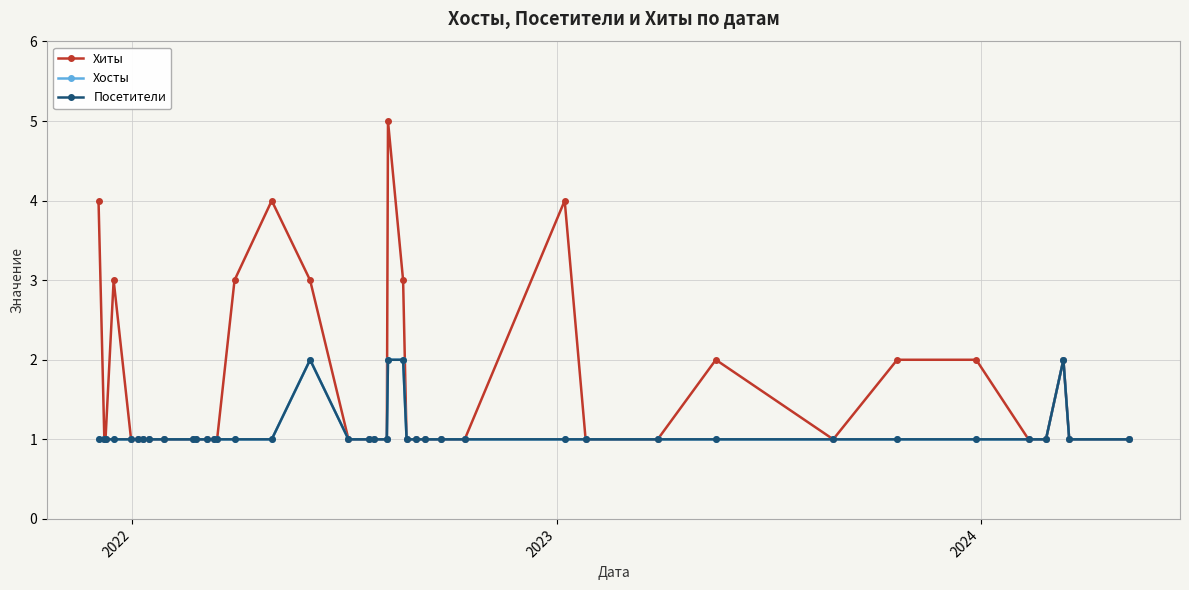

How many lines are shown in the chart?

3